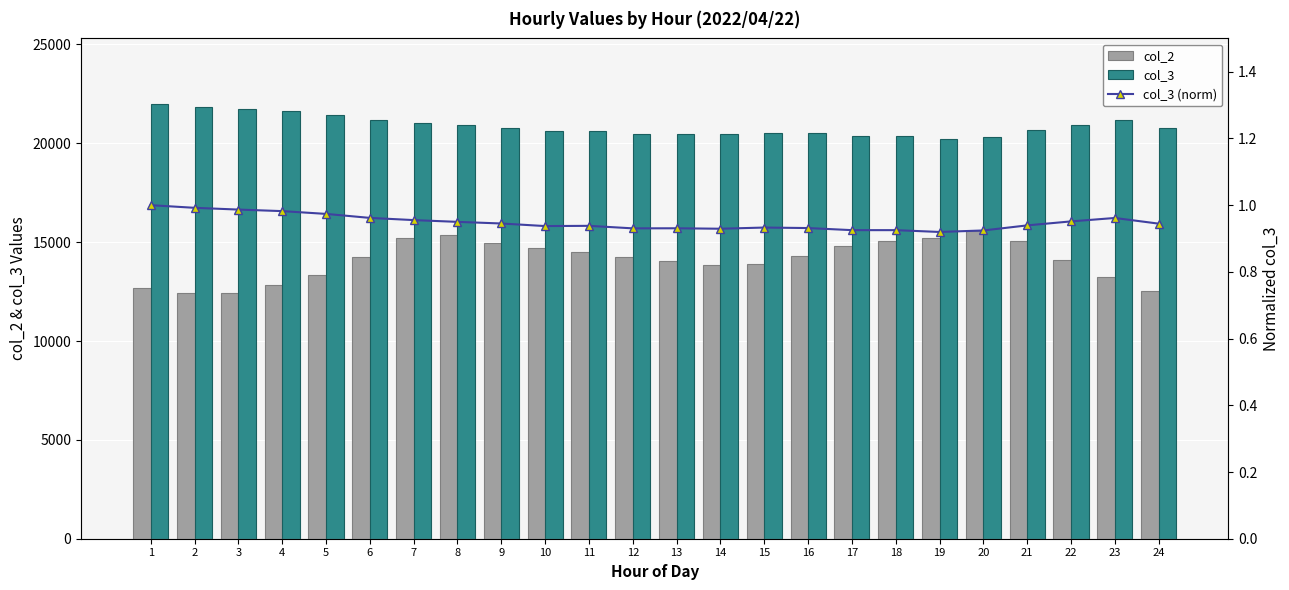

What is the difference between the second highest and second lowest values in the col_3 (normalized) series?

0.1